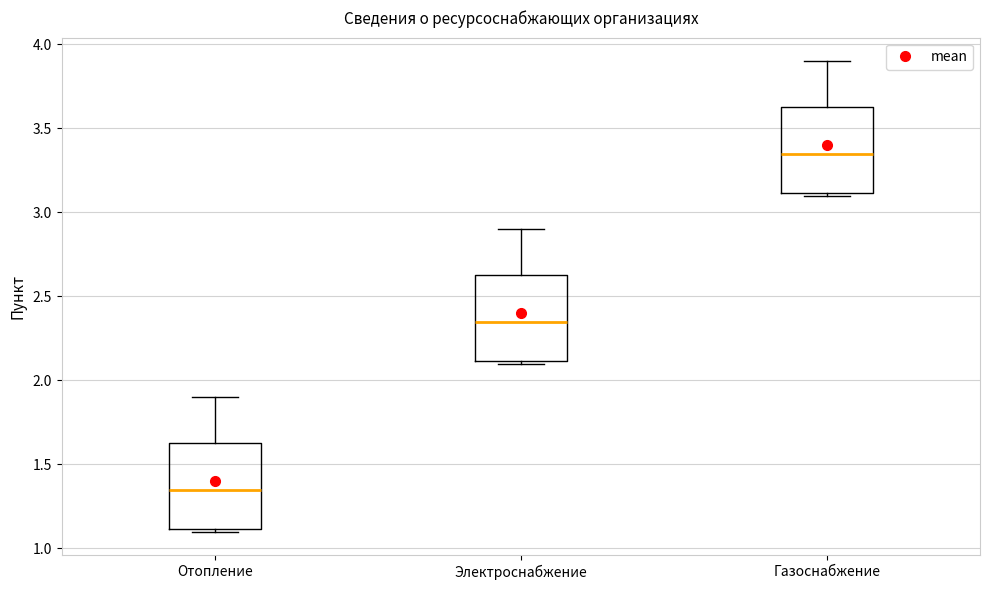

Reading left to right, transcribe this box plot: for each box, give where its median line is, the range the box spans, and where its two whiskers end, as read against the y-axis. The values are not printed on the chart, so give them approximately, as read against the axis.

Отопление: median 1.35, box 1.10 to 1.65, whiskers 1.10 (just below the box's lower edge) to 1.90
Электроснабжение: median 2.35, box 2.10 to 2.65, whiskers 2.10 (just below the box's lower edge) to 2.90
Газоснабжение: median 3.35, box 3.10 to 3.65, whiskers 3.10 (just below the box's lower edge) to 3.90